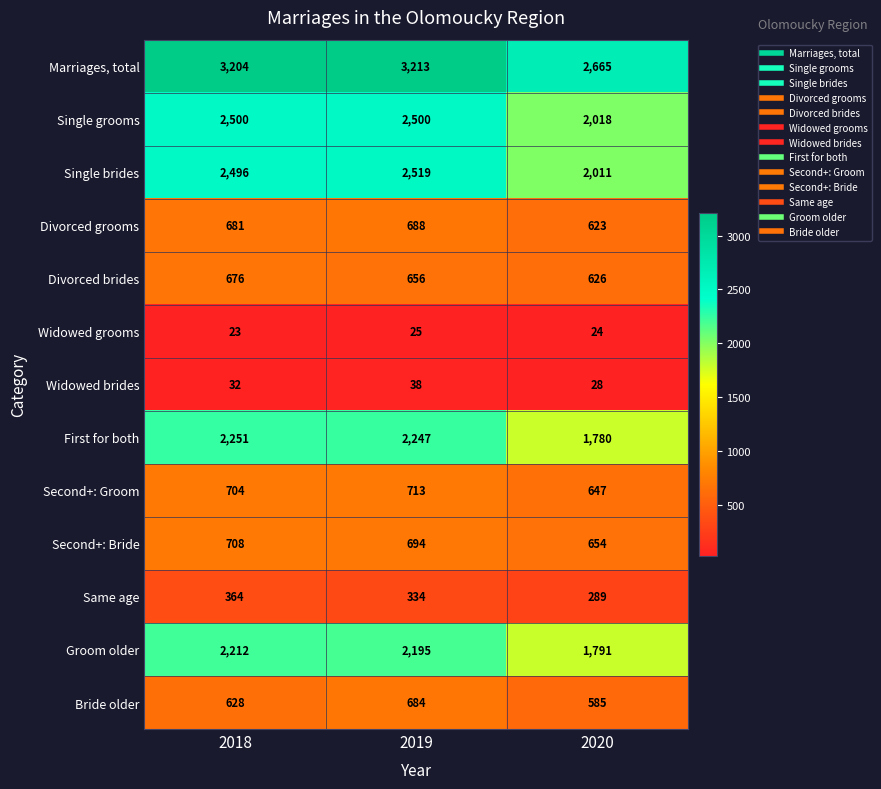

Which series has the largest total across all categories?

Marriages, total